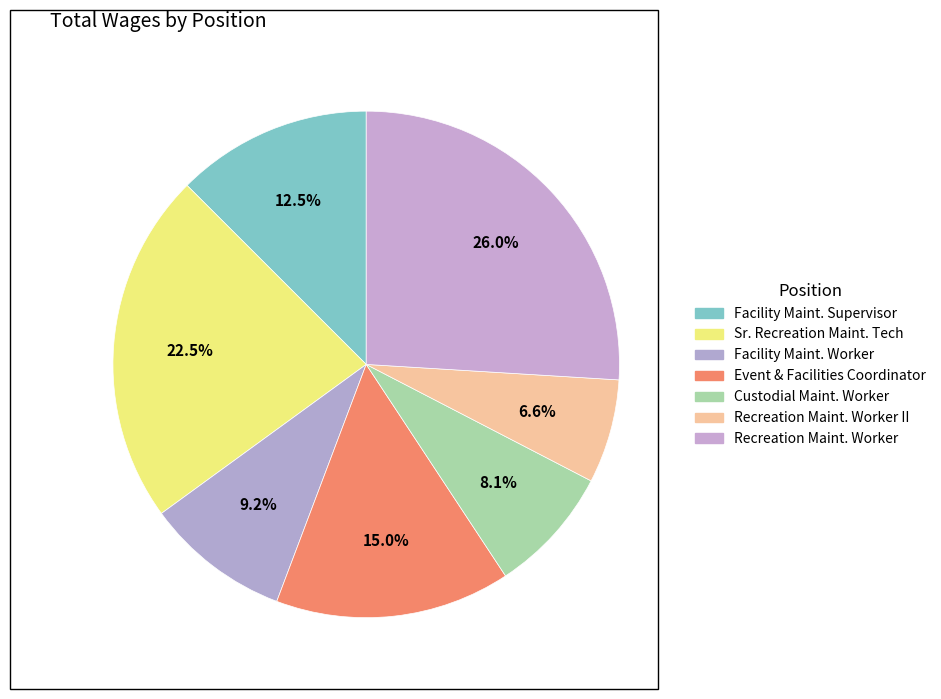

Is there a majority slice in this chart?

No